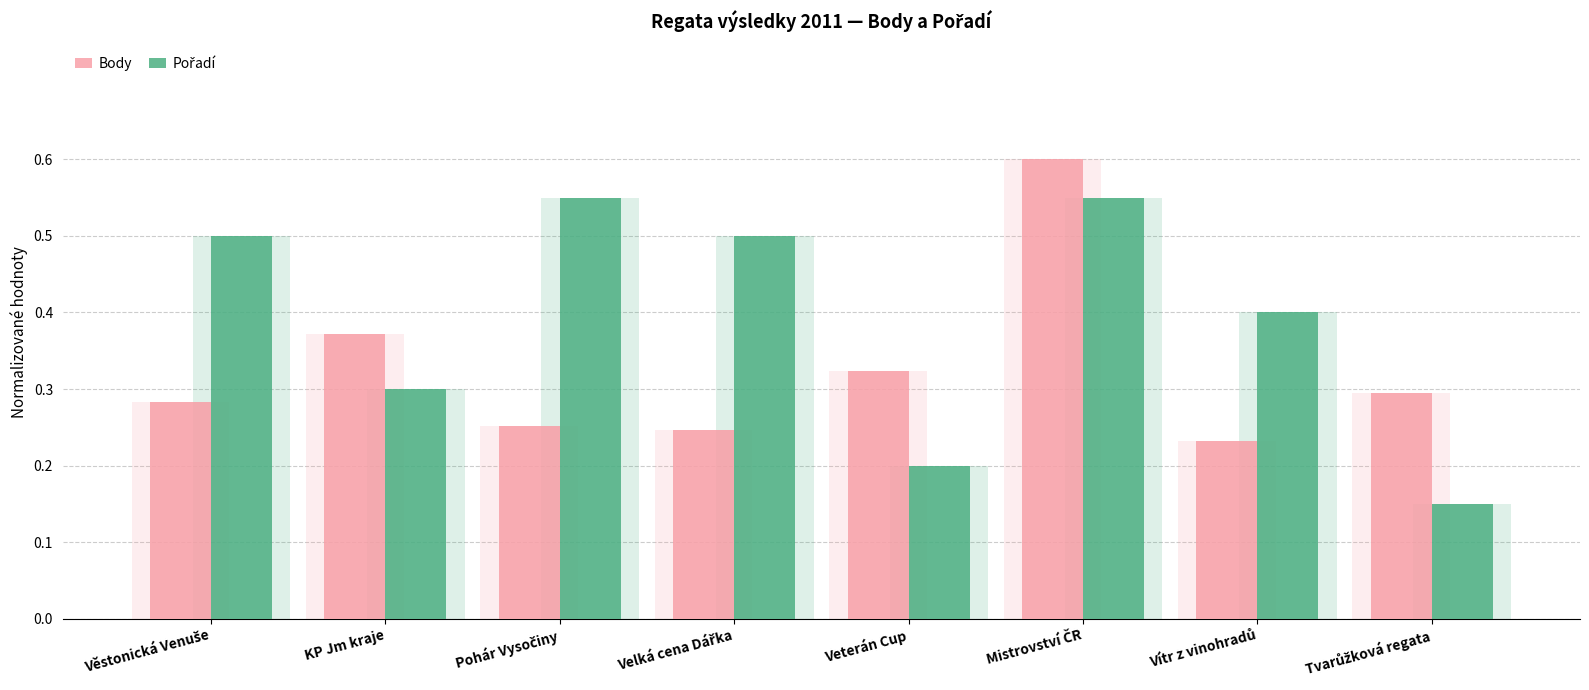

The Pořadí series shows 0.1 at Tvarůžková regata. True or false?

True